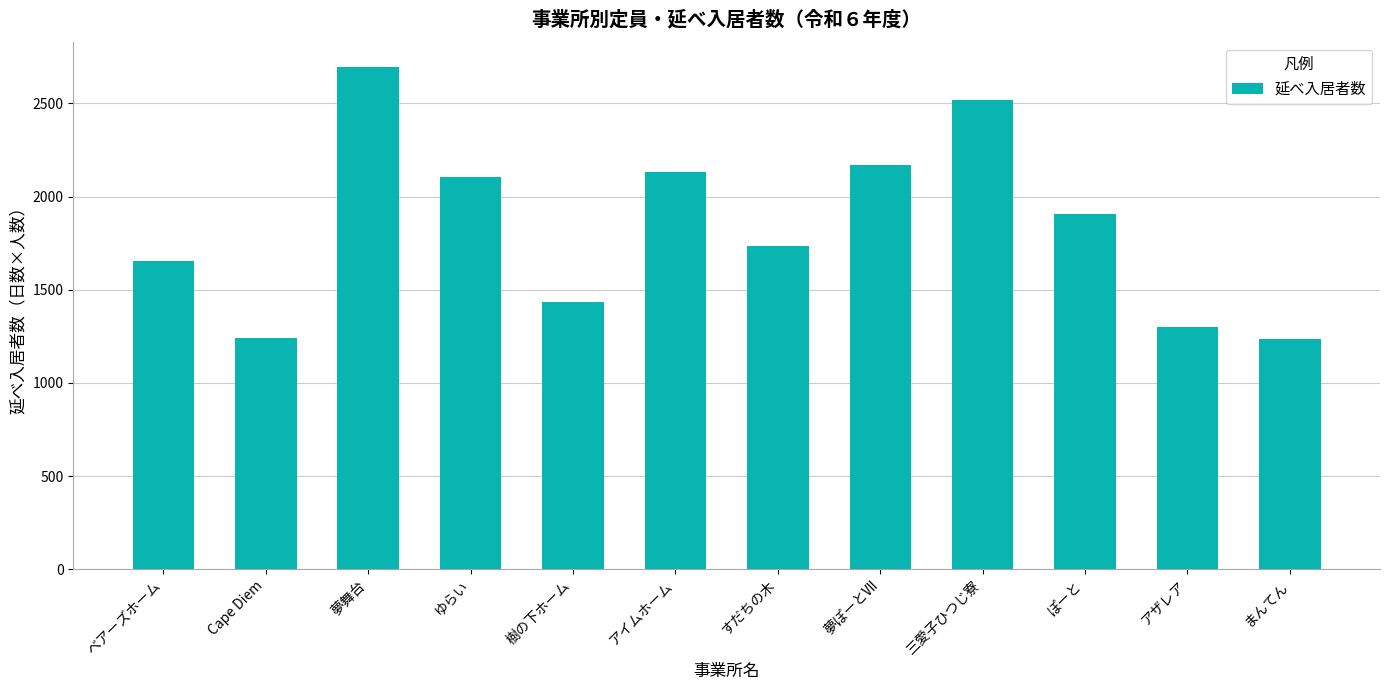

Between Cape Diem and アイムホーム, which is larger?

アイムホーム